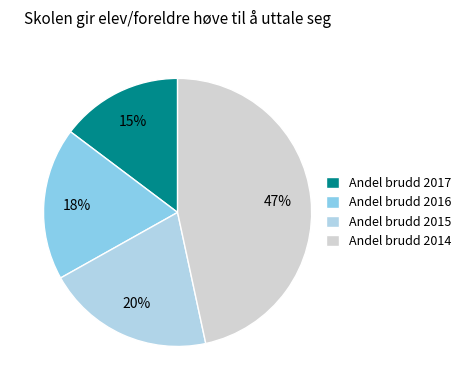

What is the ratio of the value at Andel brudd 2016 to the value at Andel brudd 2014?

0.4